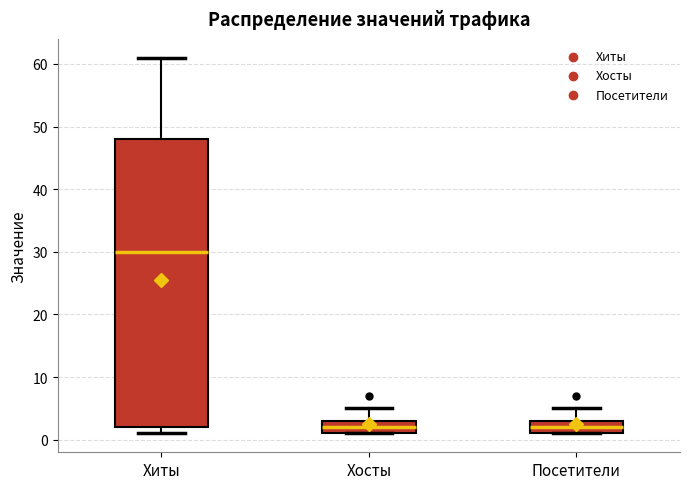

Which box has the highest median line?

Хиты